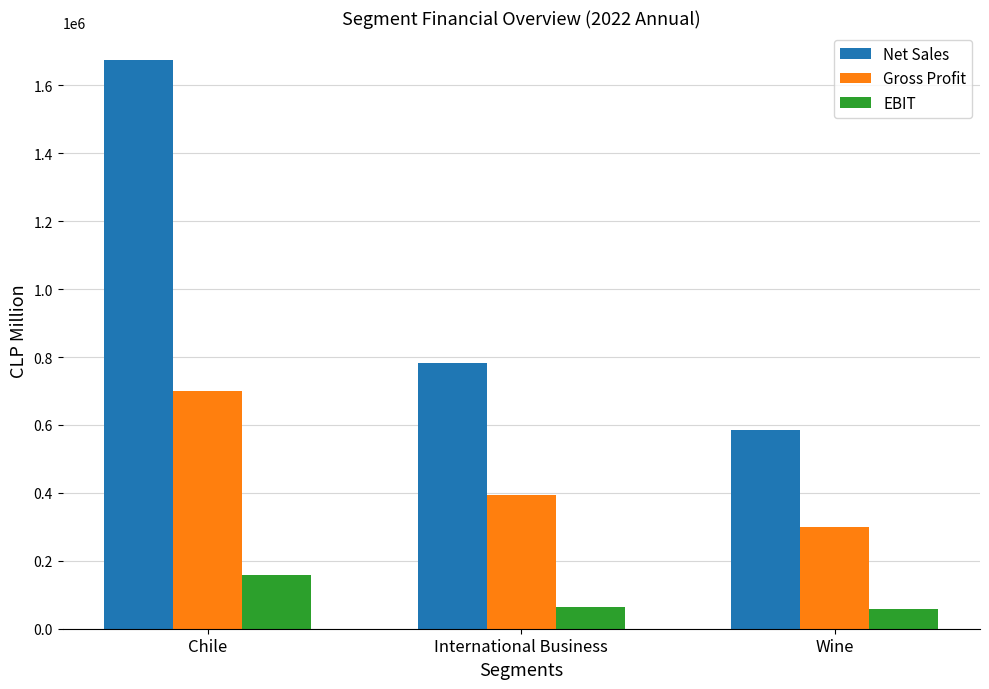

True or false: EBIT has a value of 217366.9 at Chile.

False